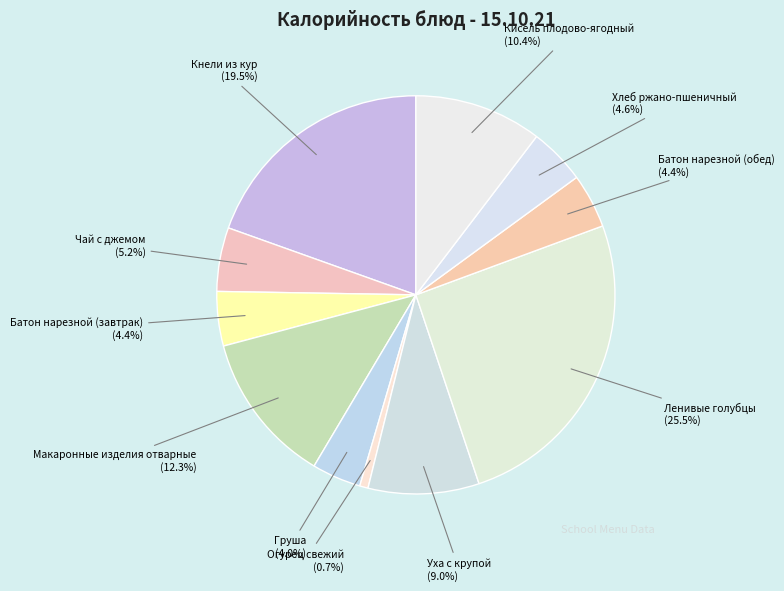

Does Чай с джемом account for over 50% of the chart?

No